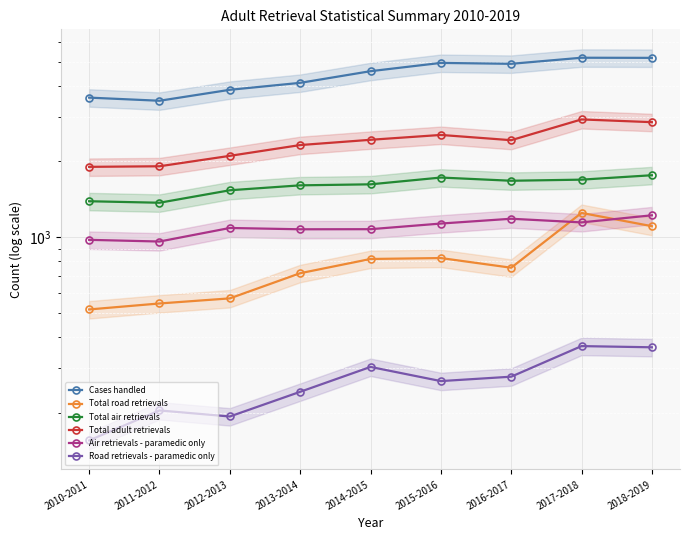

True or false: Total air retrievals and Road retrievals - paramedic only cross at least once.

False